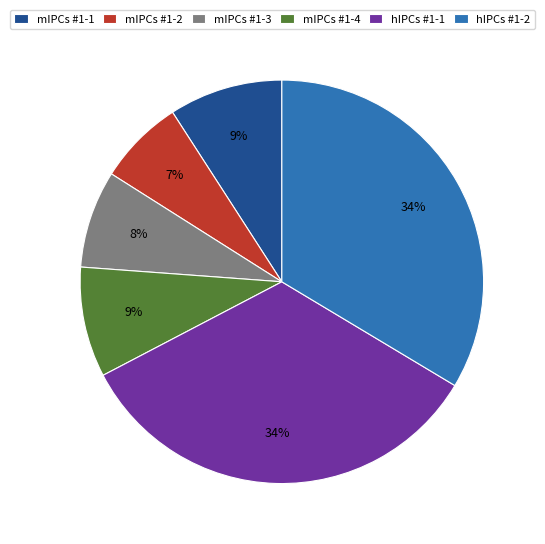

Between mIPCs #1-3 and hIPCs #1-1, which is larger?

hIPCs #1-1